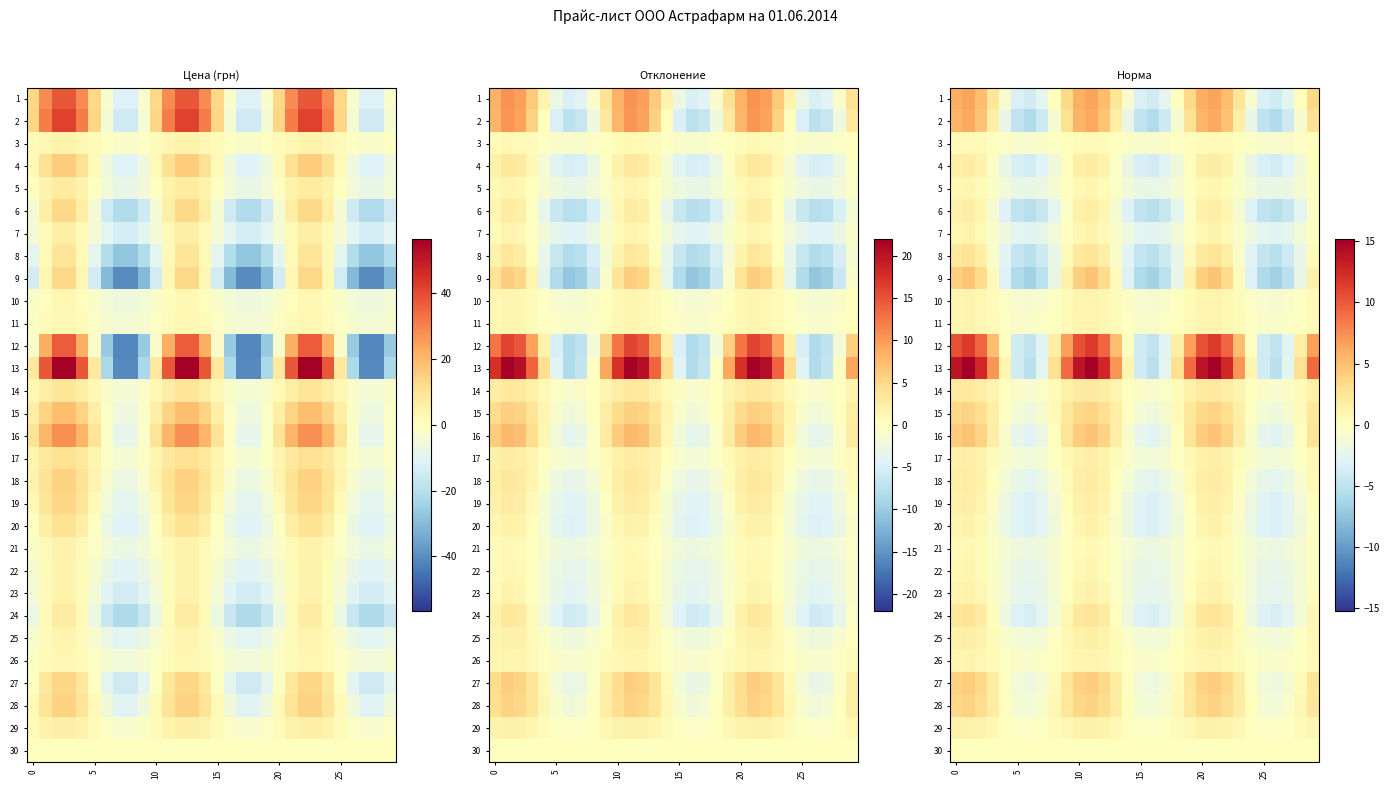

At which category is the sum across all series the highest?

11